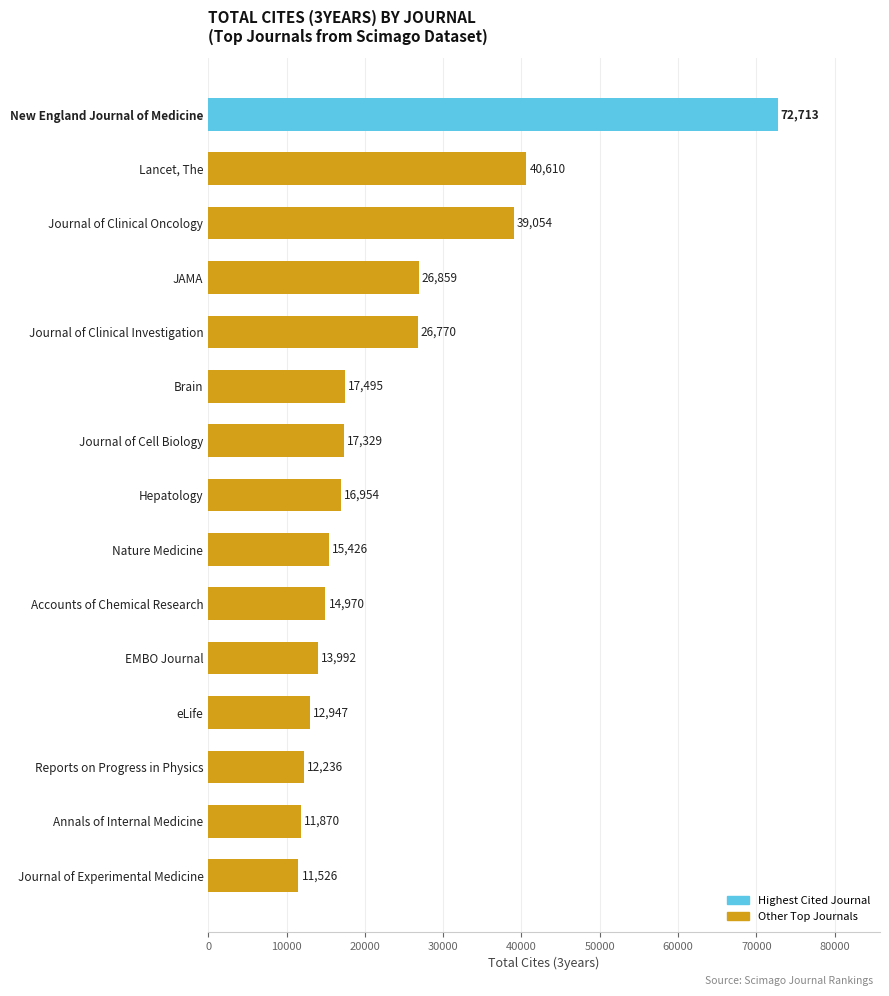

What is the label of the 1st bar from the top?

New England Journal of Medicine